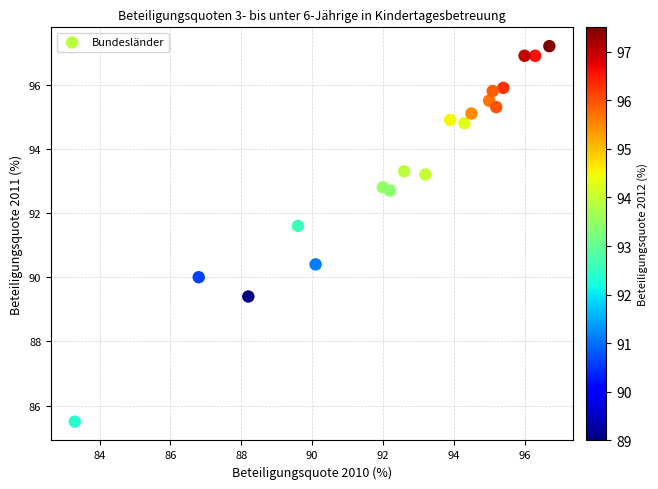

What is the range of Y values (max minus min)?

11.7